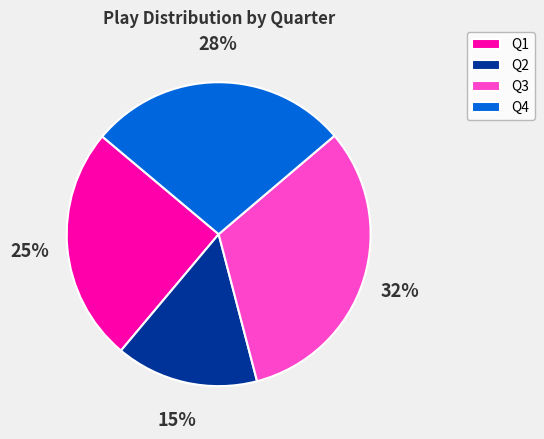

True or false: Q3 accounts for 19% of the total.

False